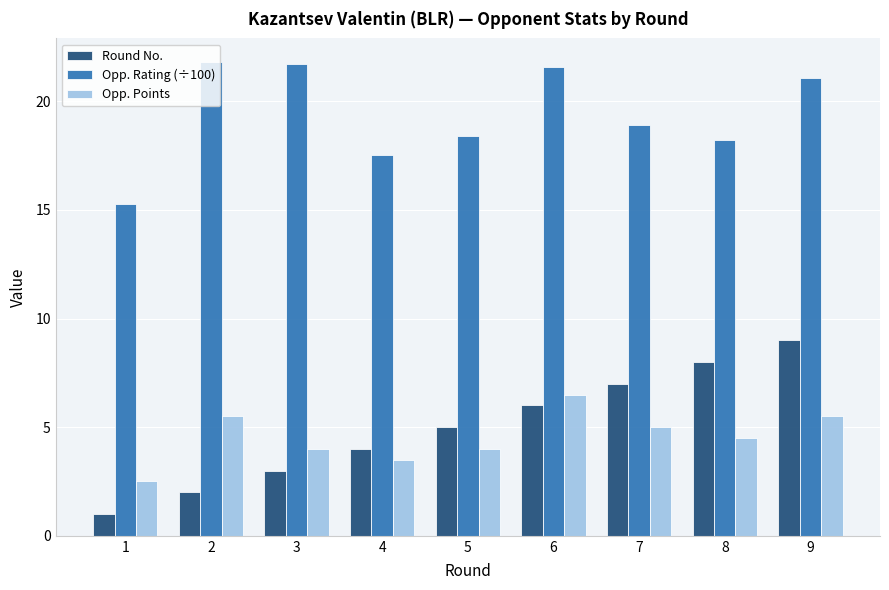

Which series has the largest range (max minus min)?

Round No.